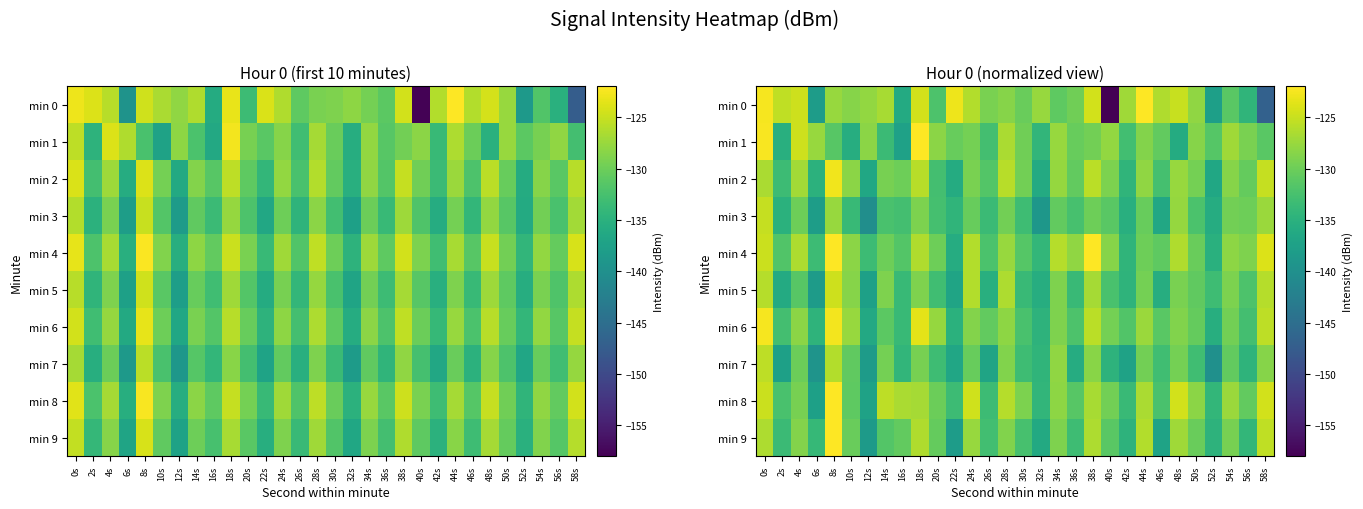

Where does the min 5 series first go above -131?

0s